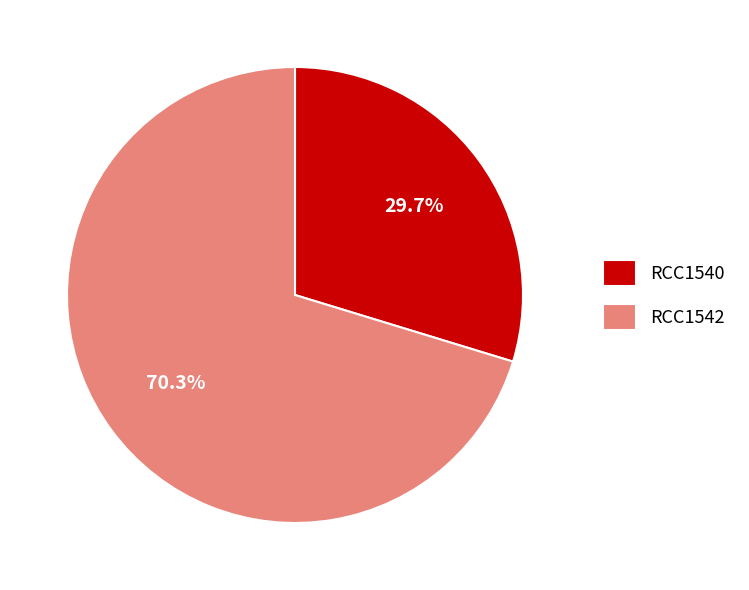

Combined, what portion of the pie is RCC1540 and RCC1542?

100.0%